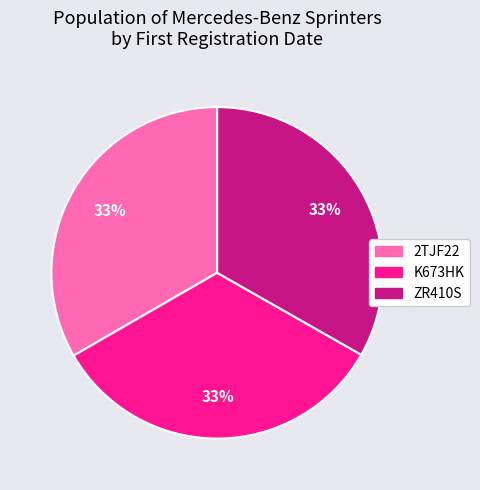

What is the ratio of the value at 2TJF22 to the value at K673HK?

1.0